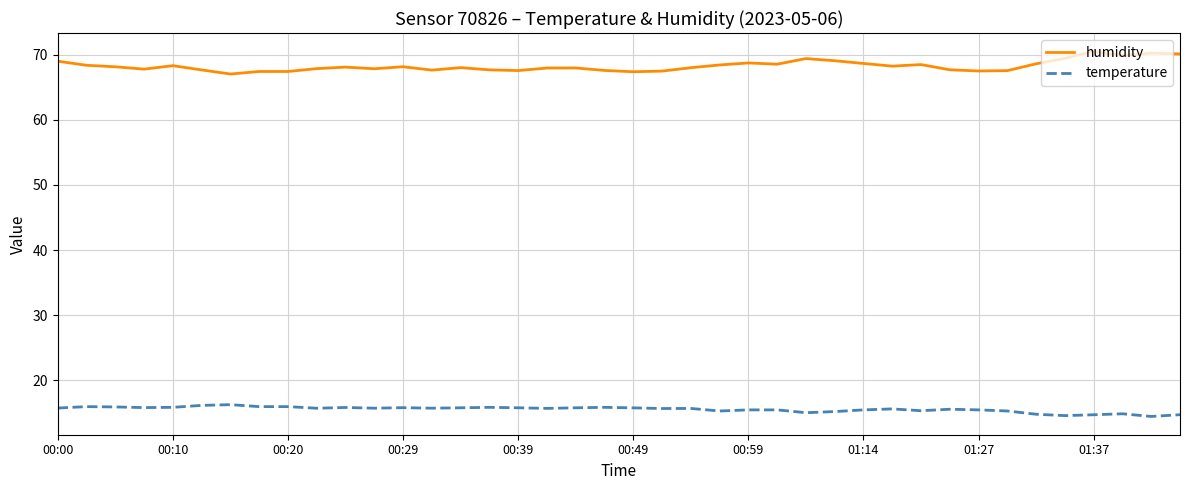

Rank the series by their average value, from lowest to highest.

temperature, humidity